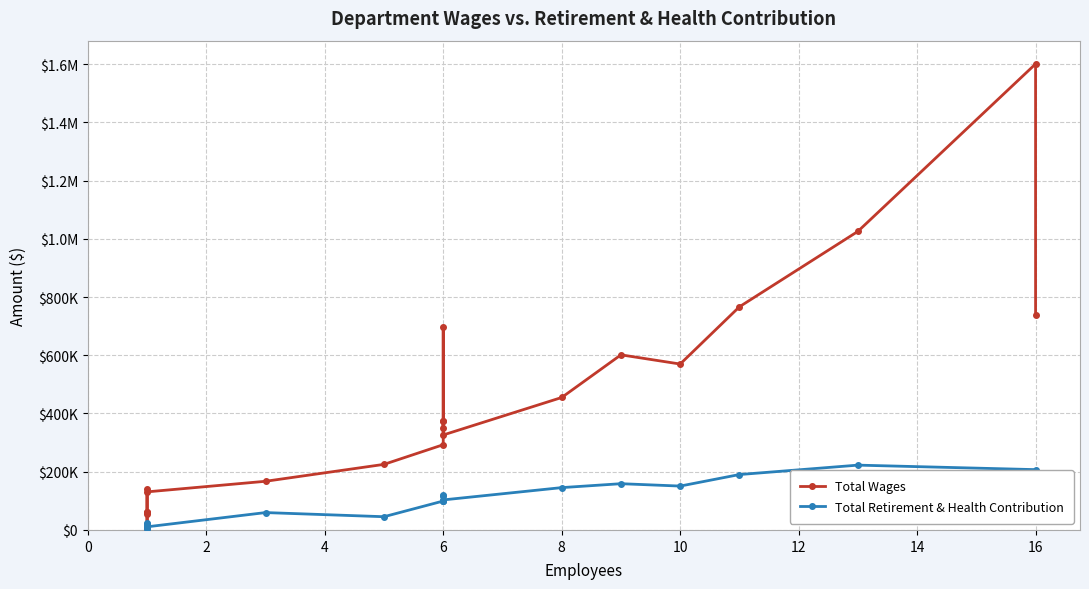

Rank the series by their average value, from lowest to highest.

Total Retirement & Health Contribution, Total Wages